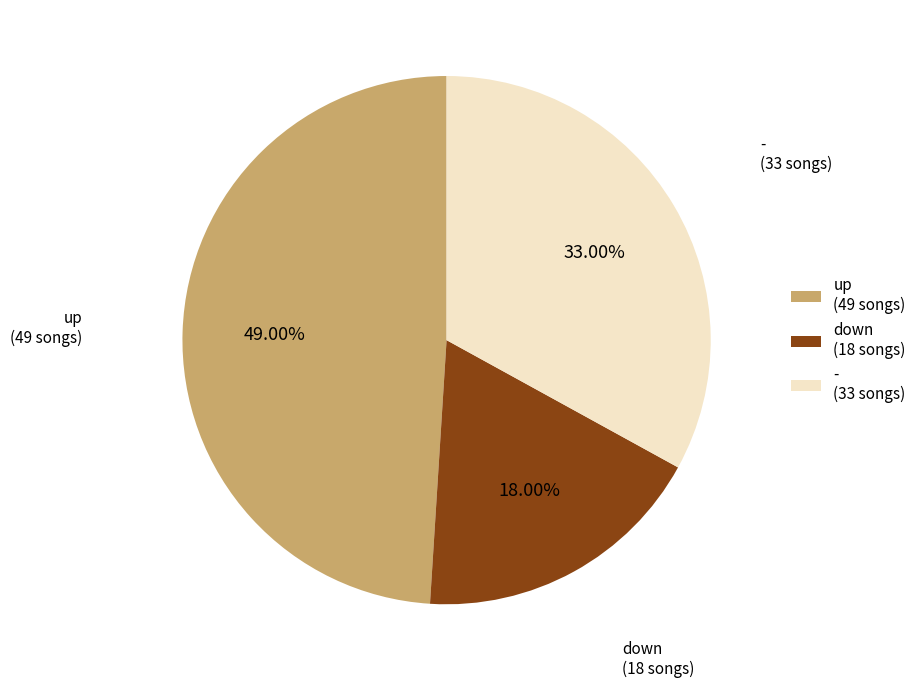

Combined, do down and - account for over 50%?

Yes